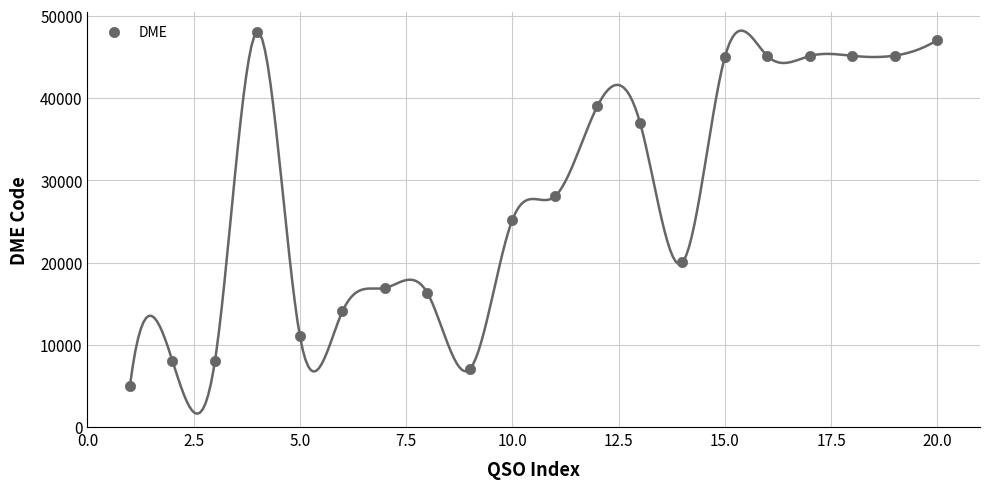

What is the range of Y values (max minus min)?

42977